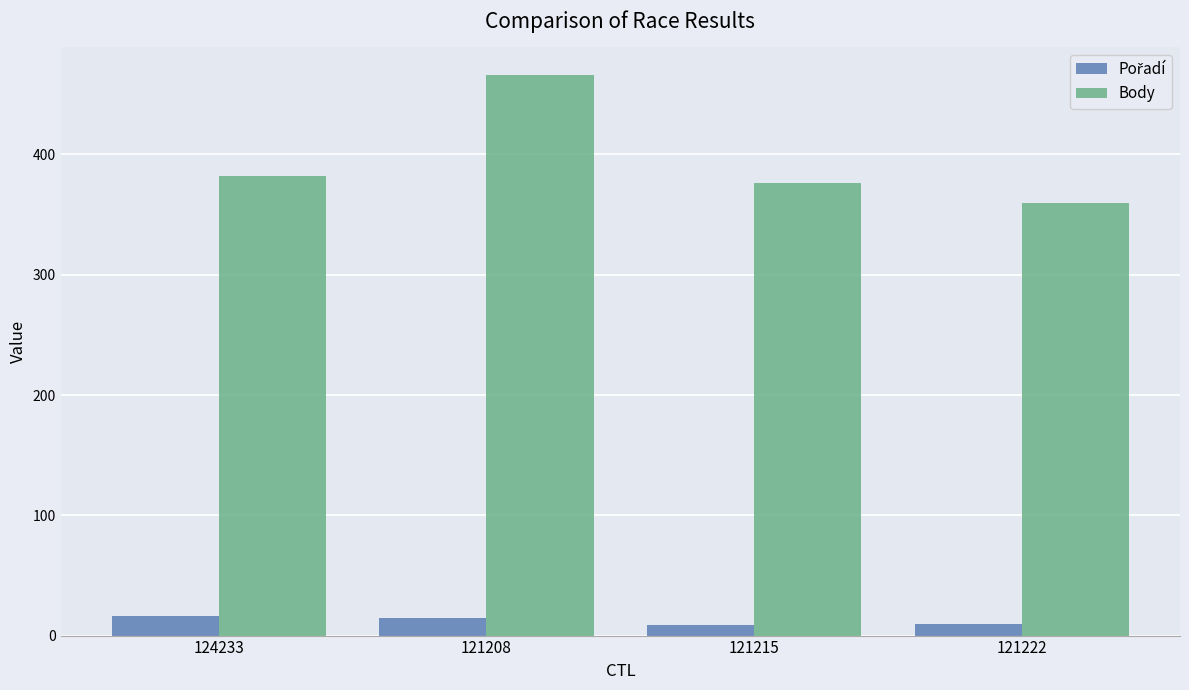

How many data points does each series have?

4